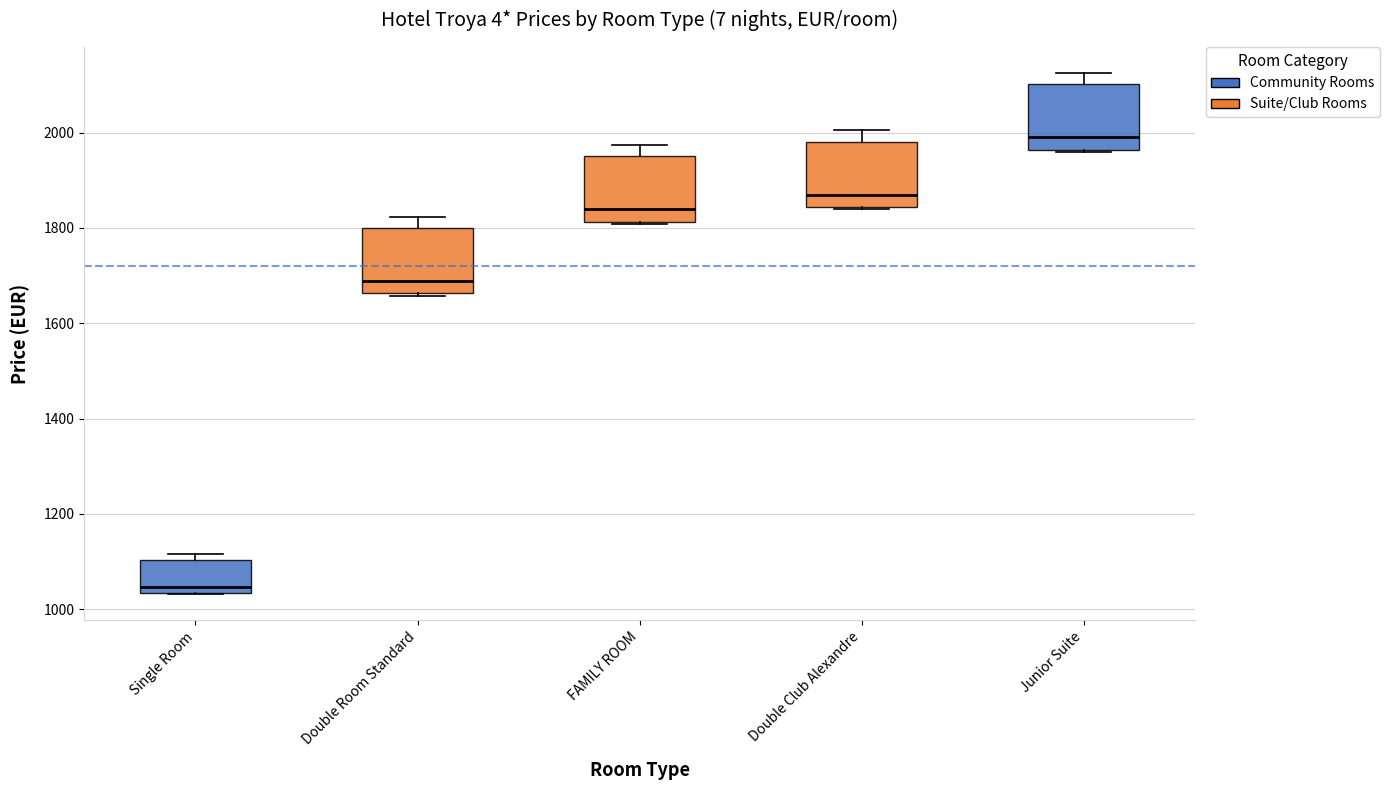

Which box's median line is the highest?

Junior Suite